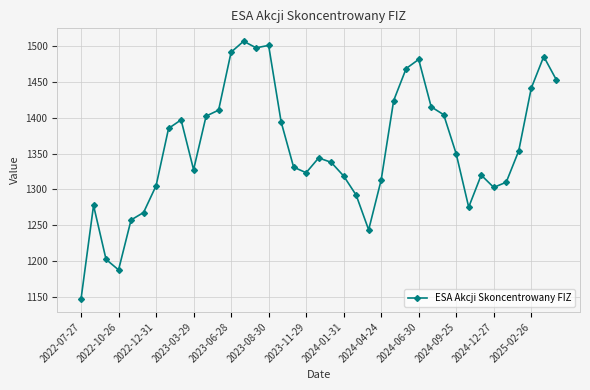

What is the smallest value displayed?

1147.5